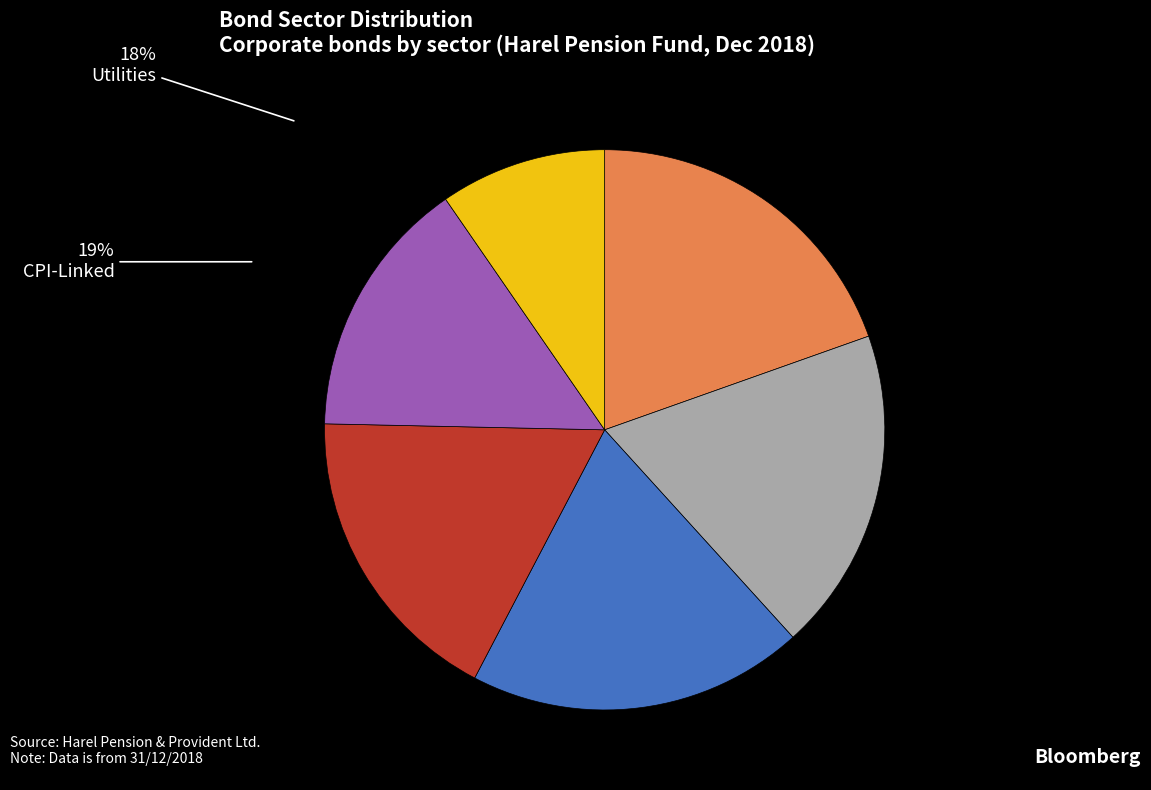

To the nearest percent, what is the difference between the largest and smallest slice percentages?

10%